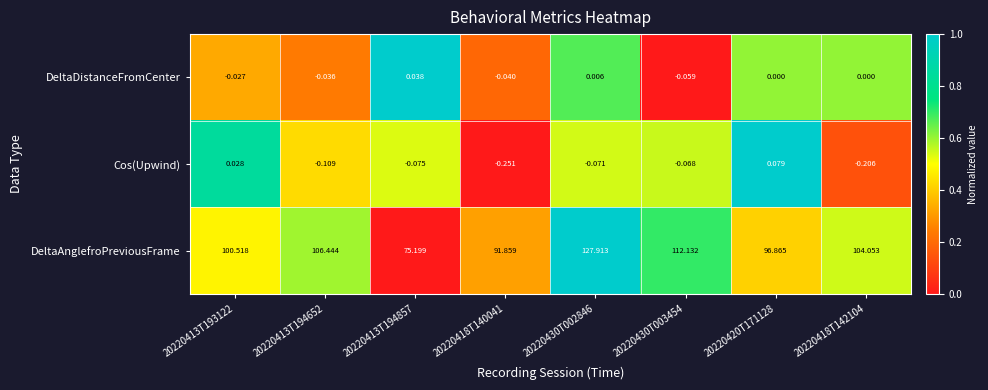

Which series changed the most between 20220418T140041 and 20220420T171128?

DeltaAnglefroPreviousFrame